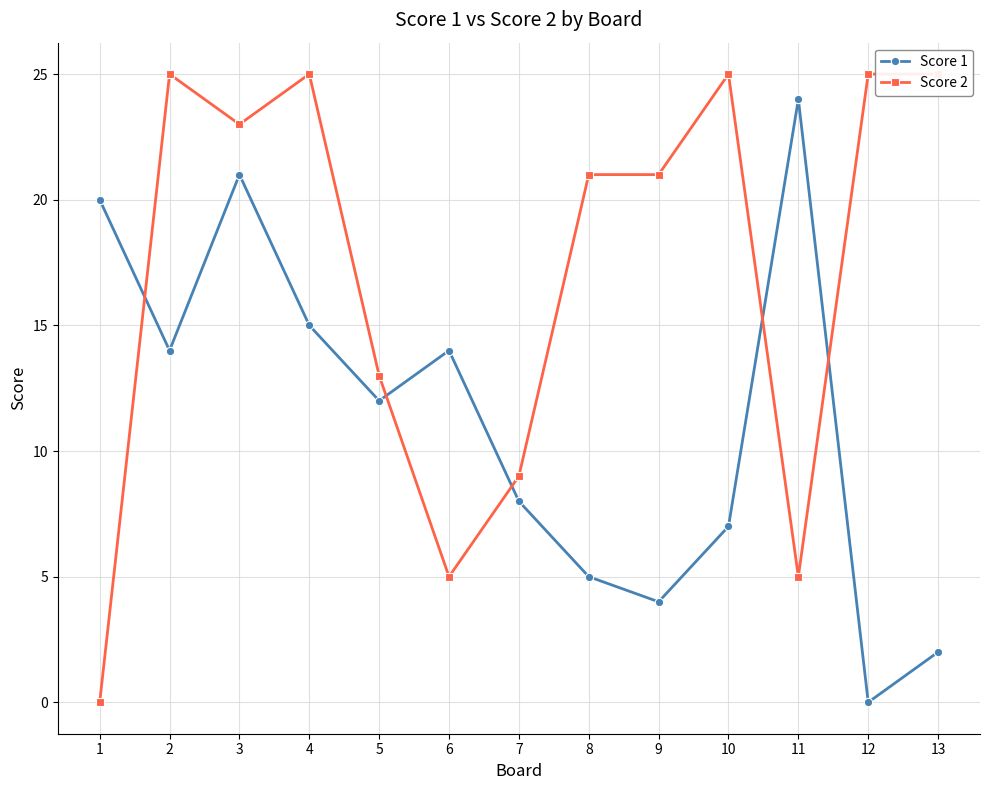

How many values in Score 2 are above zero?

12